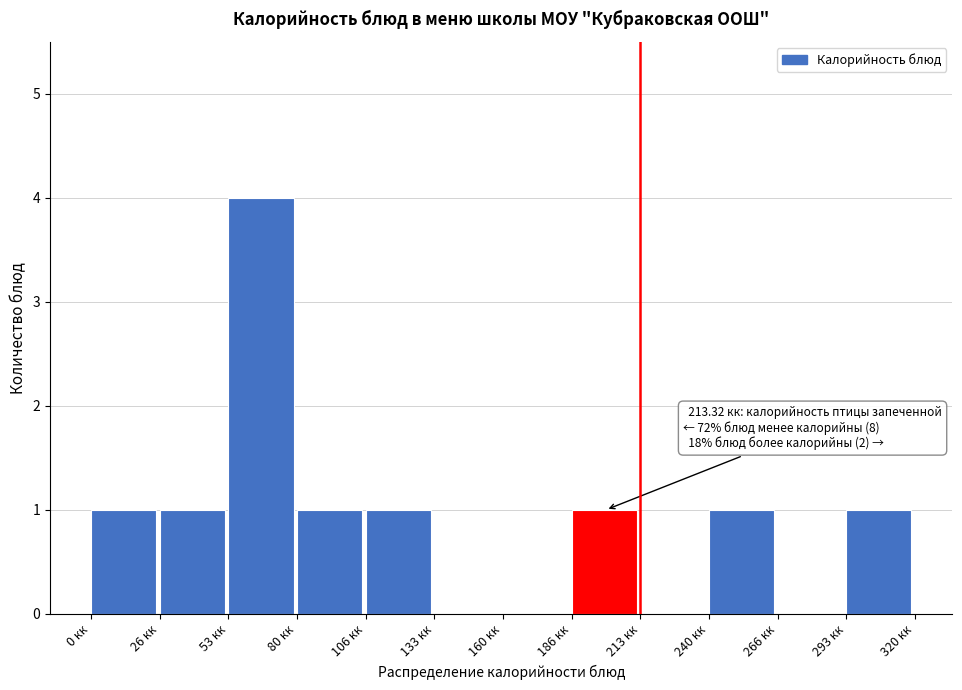

Over which range of the x-axis is the bar tallest?

55 to 80